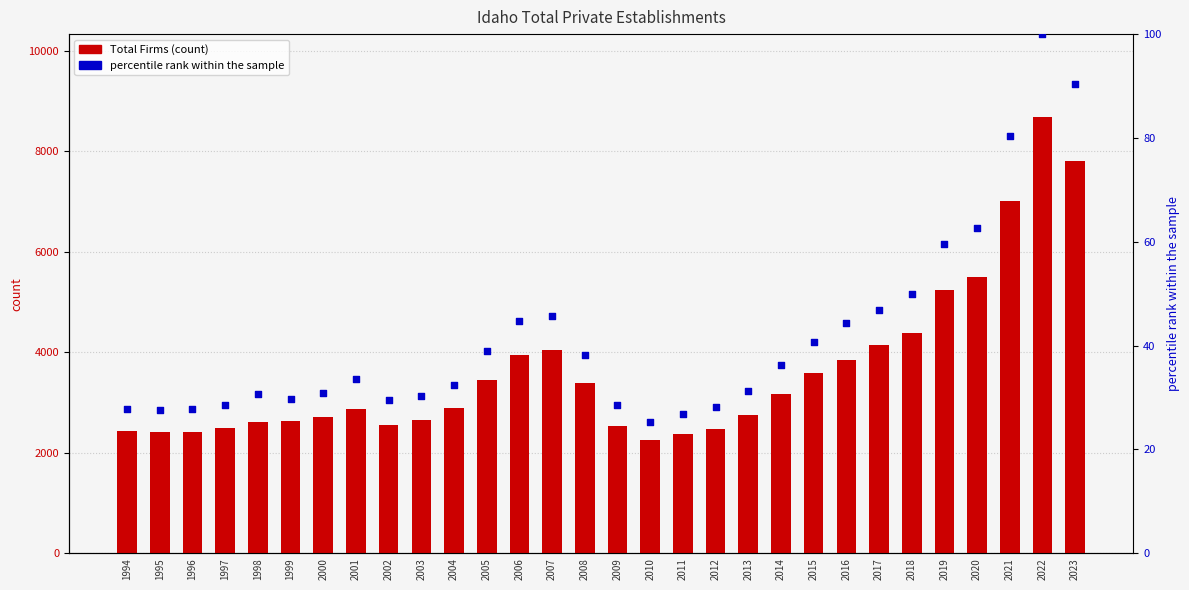

What are all the series names shown in the legend?

Total Firms, percentile rank within the sample